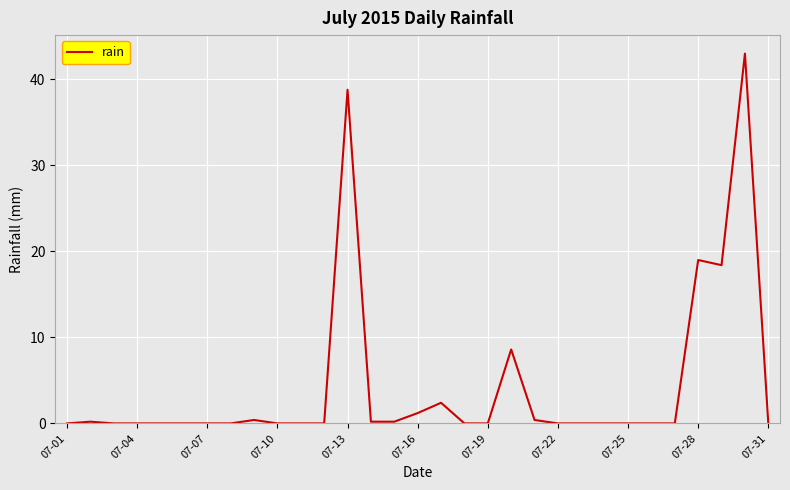

What is the maximum value shown in the chart?

43.0